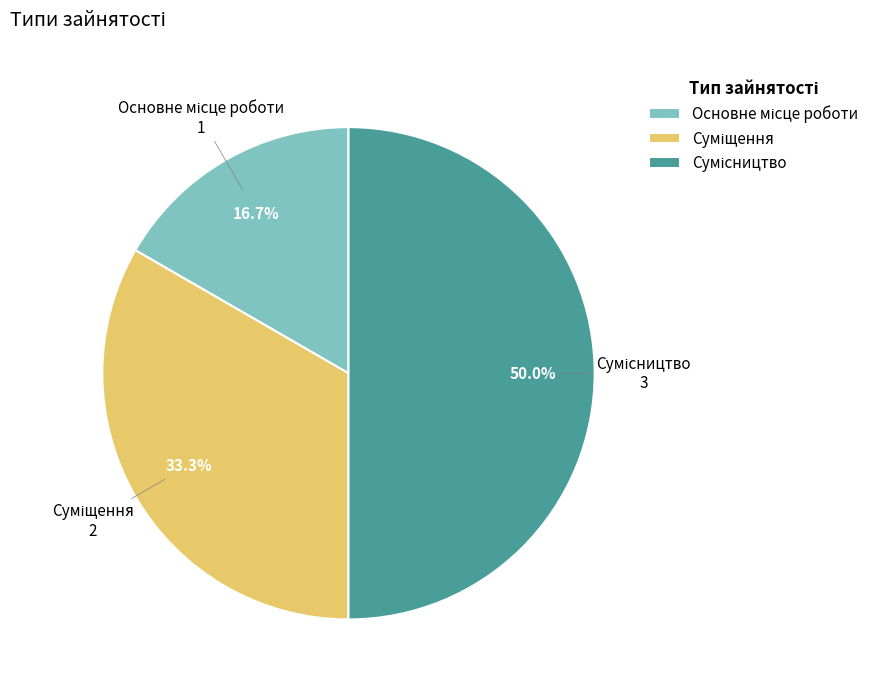

What percentage do Основне місце роботи and Сумісництво together represent?

66.7%